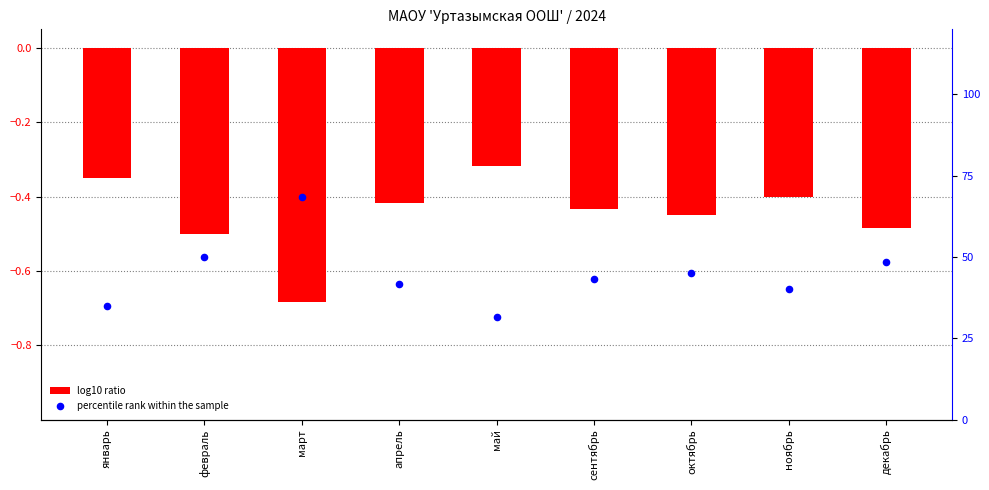

At how many categories does at least one series exceed 41?

6